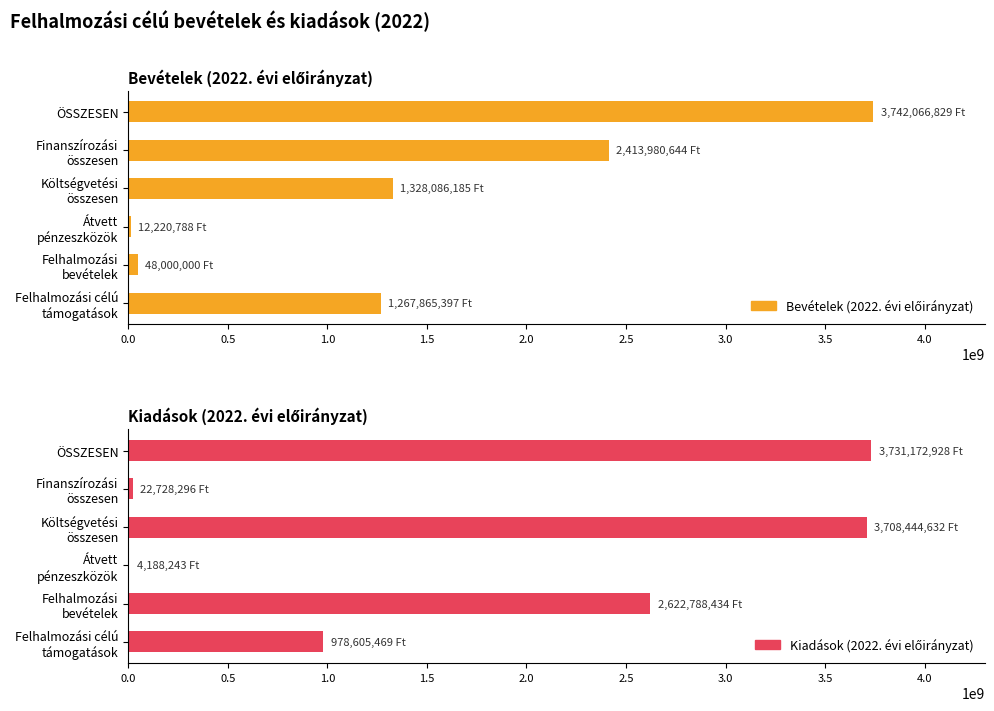

What is the greatest value displayed?

3742066829